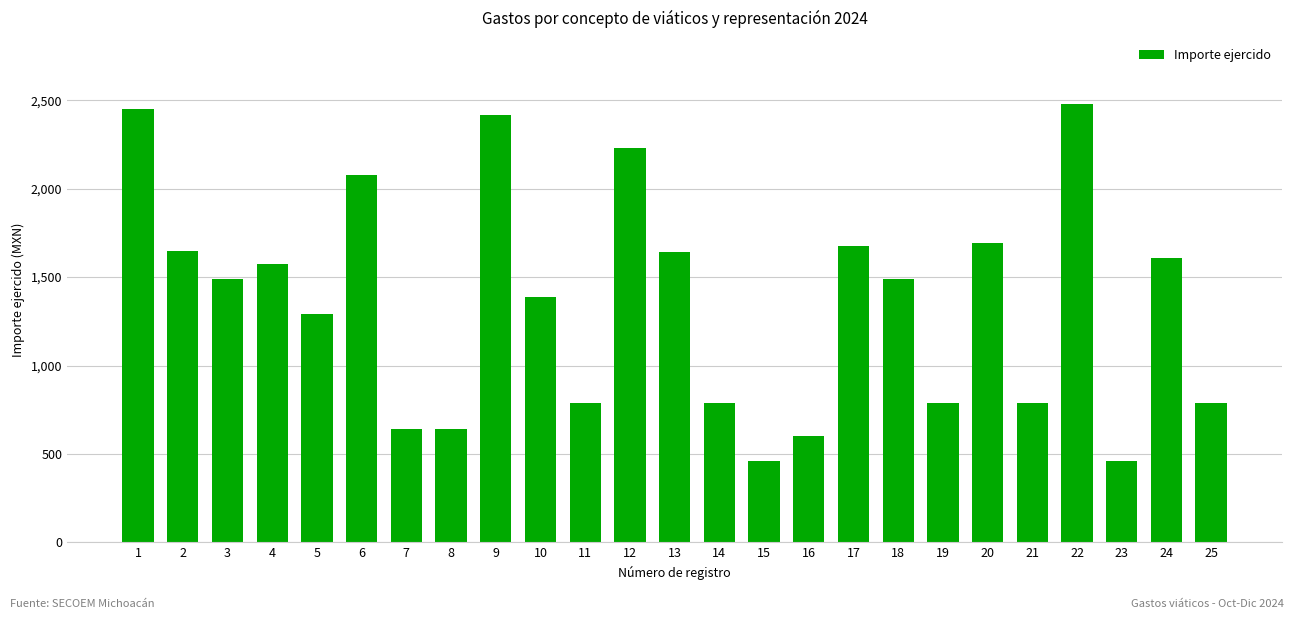

Approximately how many times larger is the value at 19 compared to 14?

1.0